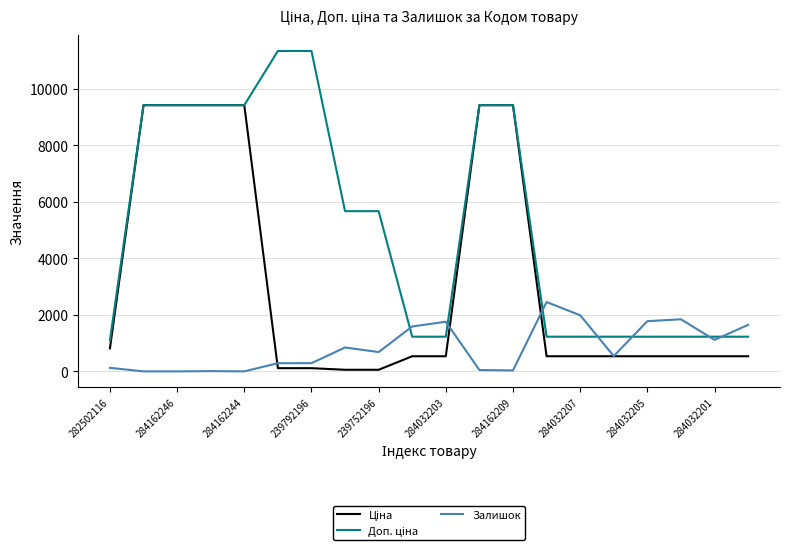

Does the chart display data point markers on the line(s)?

No